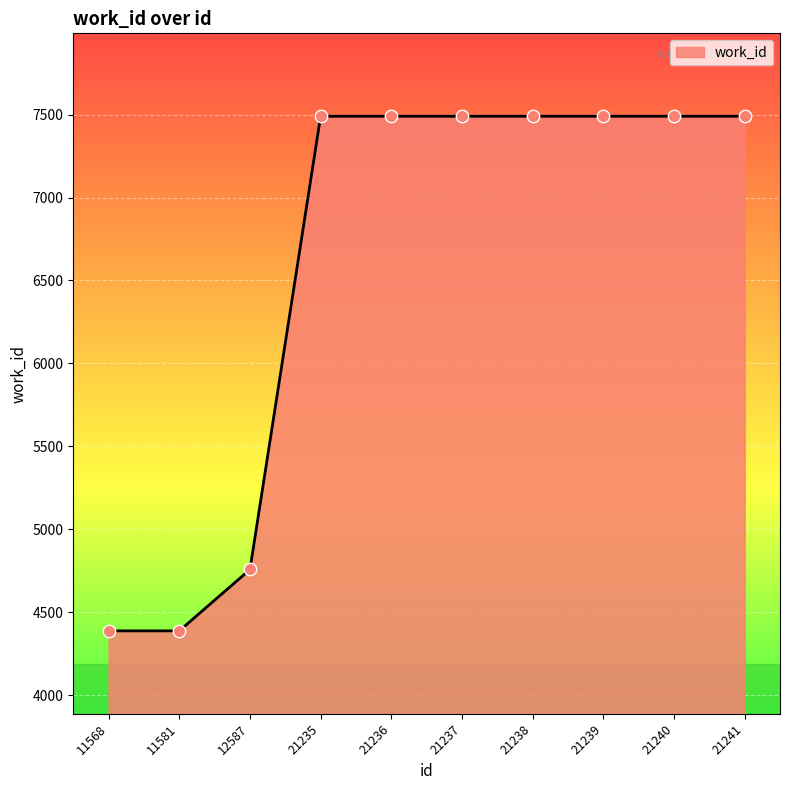

Approximately how many times larger is the value at 21236 compared to 21240?

1.0